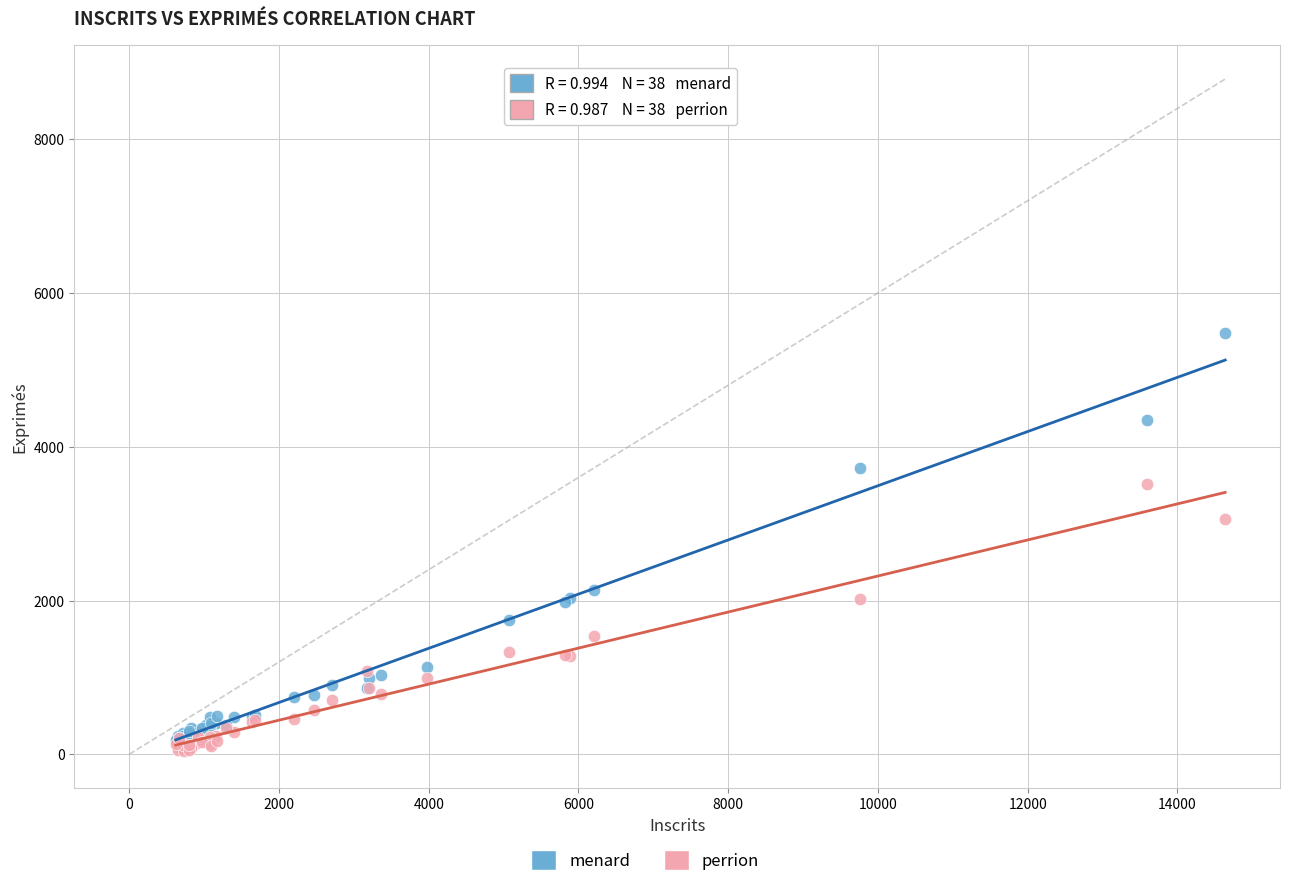

Which series reaches the maximum Y coordinate?

menard